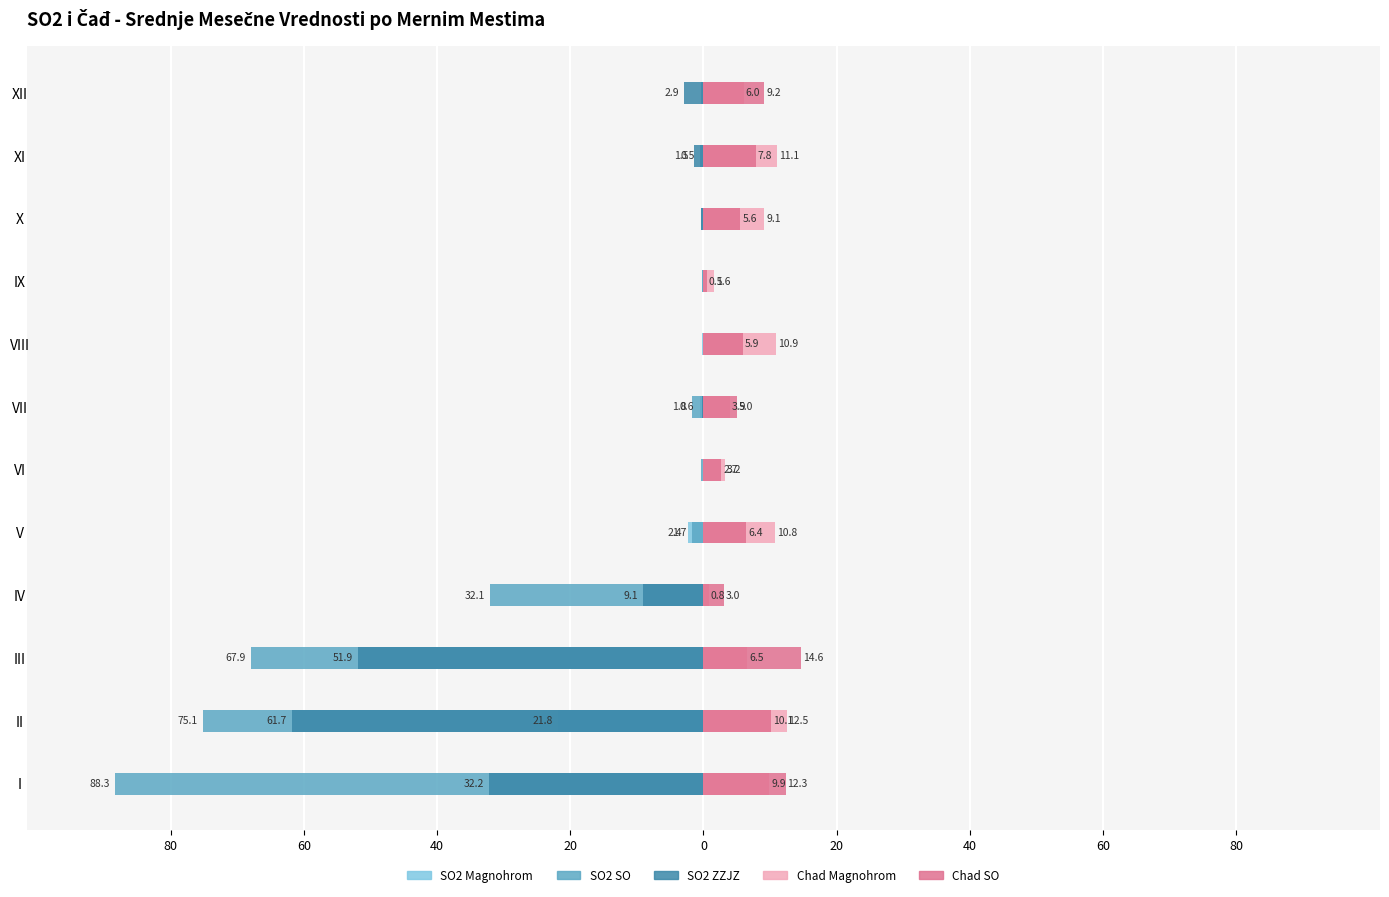

How many distinct data groups are displayed?

5